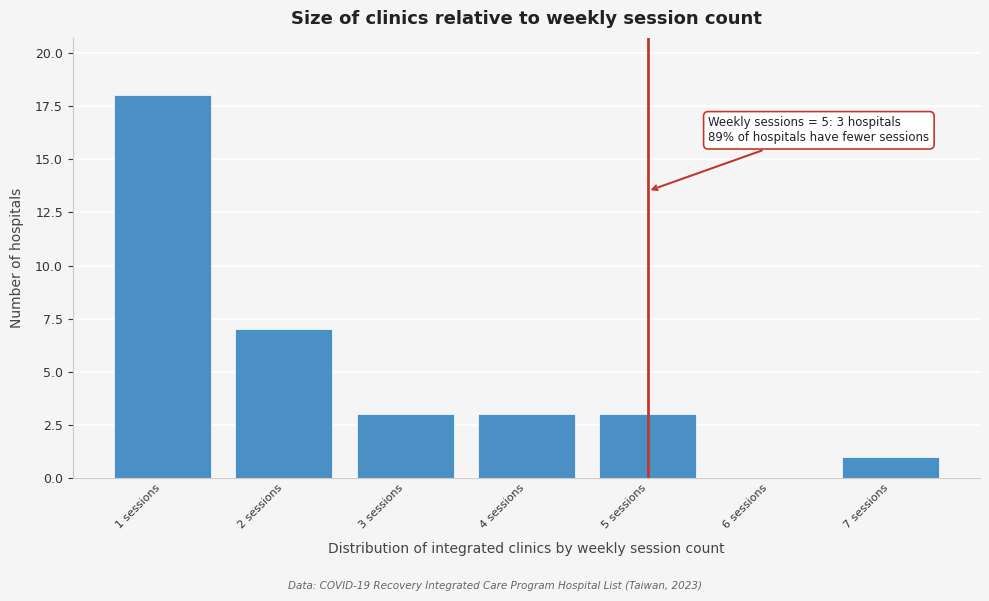

Which range on the x-axis has the tallest bar?

0.5 to 1.5